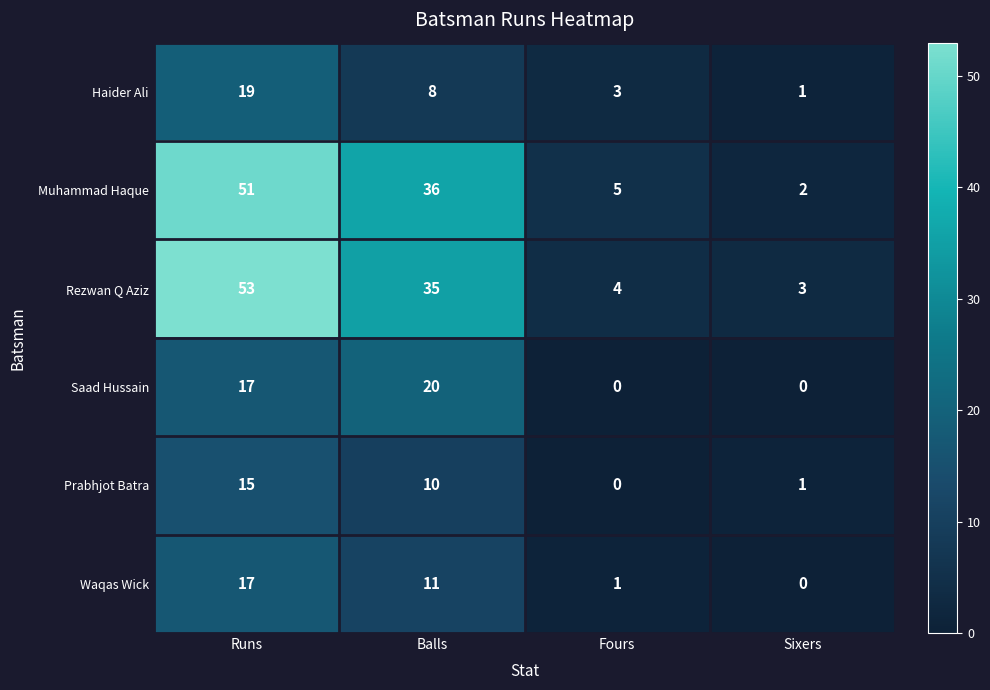

Which label corresponds to the largest value in the chart?

Runs